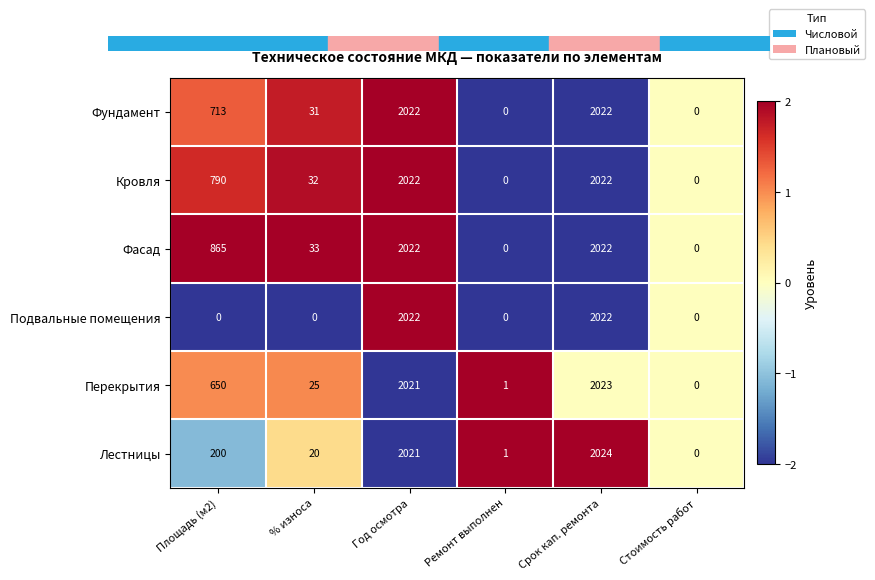

True or false: Лестницы has a value of 899 at Срок кап. ремонта.

False